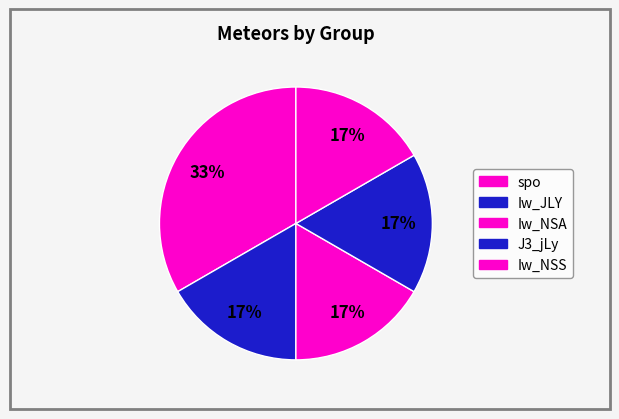

Which slice is the largest?

spo